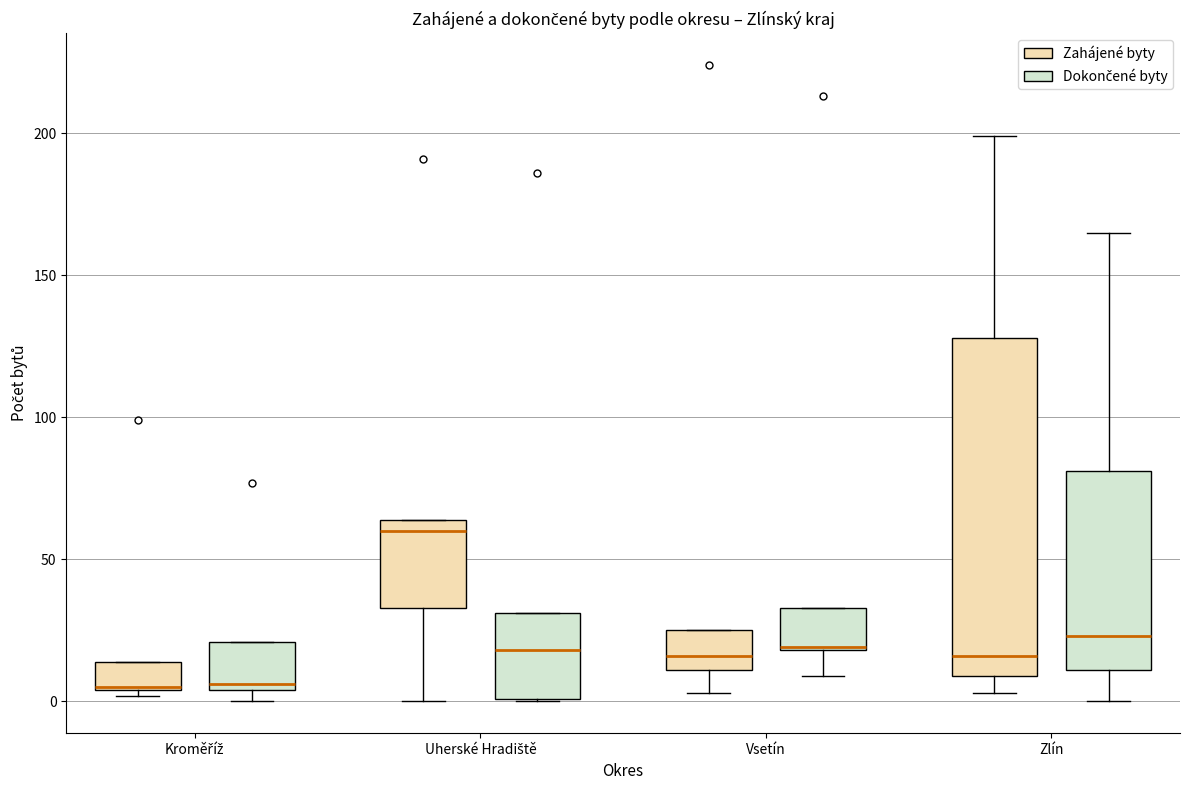

Reading left to right, read every box against the y-axis: the position of its median line, the range the box covers, and the ends of its whiskers. The values are not printed on the chart, so give them approximately, as read against the axis.

Kroměříž (Zahájené byty): median 5, box 5 to 15, whiskers 0 to 15
Kroměříž (Dokončené byty): median 5 (just above the box's lower edge), box 5 to 20, whiskers 0 to 20
Uherské Hradiště (Zahájené byty): median 60, box 35 to 65, whiskers 0 to 65
Uherské Hradiště (Dokončené byty): median 20, box 0 to 30, whiskers 0 to 30
Vsetín (Zahájené byty): median 15, box 10 to 25, whiskers 5 to 25
Vsetín (Dokončené byty): median 20, box 20 to 35, whiskers 10 to 35
Zlín (Zahájené byty): median 15, box 10 to 130, whiskers 5 to 200
Zlín (Dokončené byty): median 25, box 10 to 80, whiskers 0 to 165